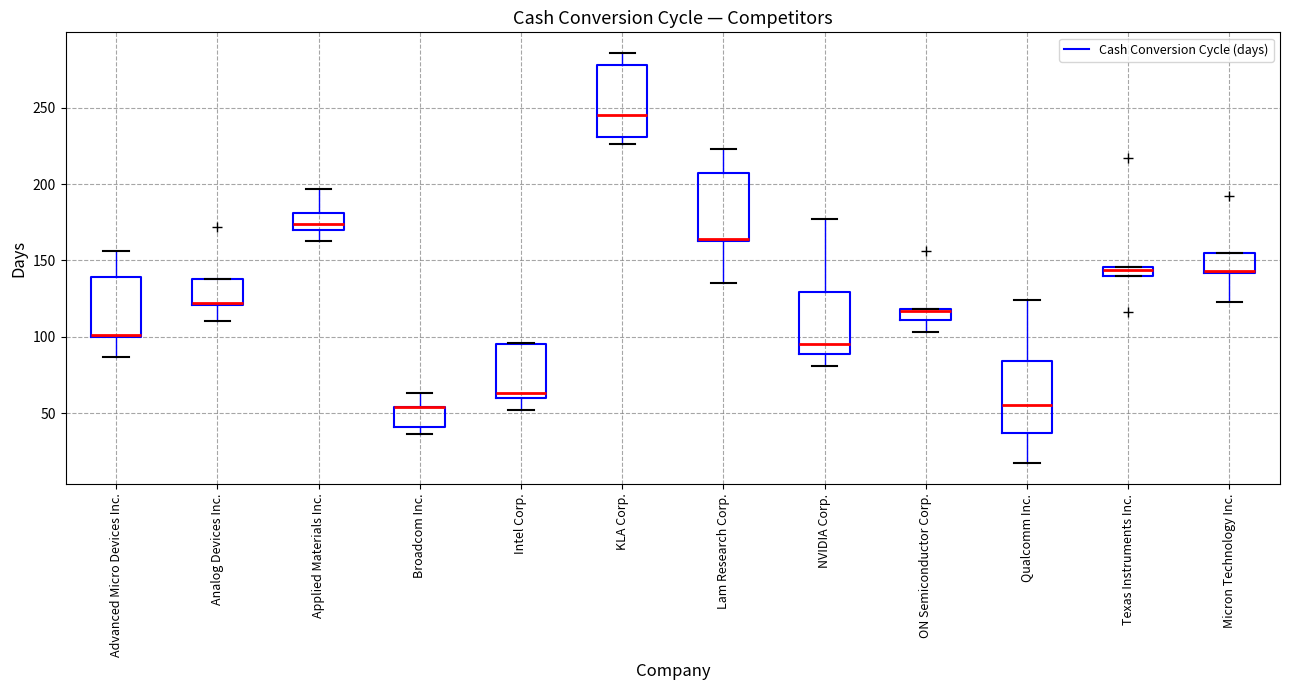

Where is the lower edge of the box for NVIDIA Corp. on the y-axis? The values are not printed on the chart, so give them approximately, as read against the axis.

90